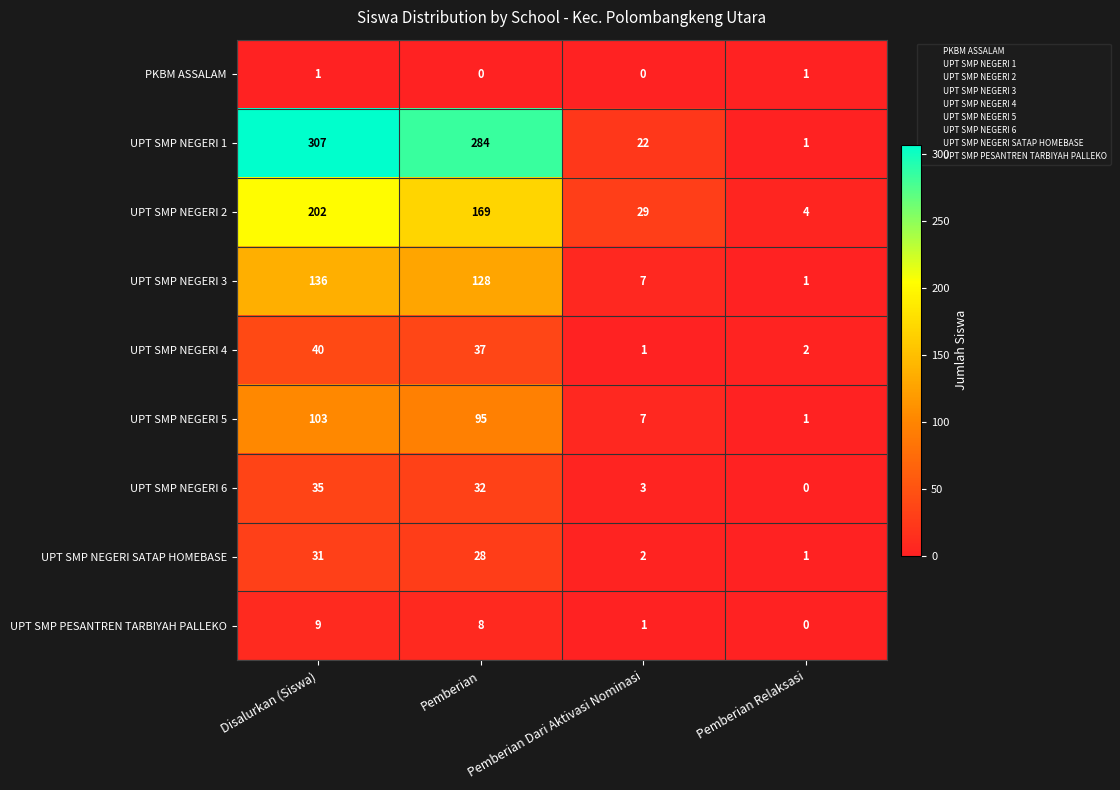

What is the sum of the UPT SMP NEGERI 5 values at Disalurkan (Siswa) and Pemberian?

198